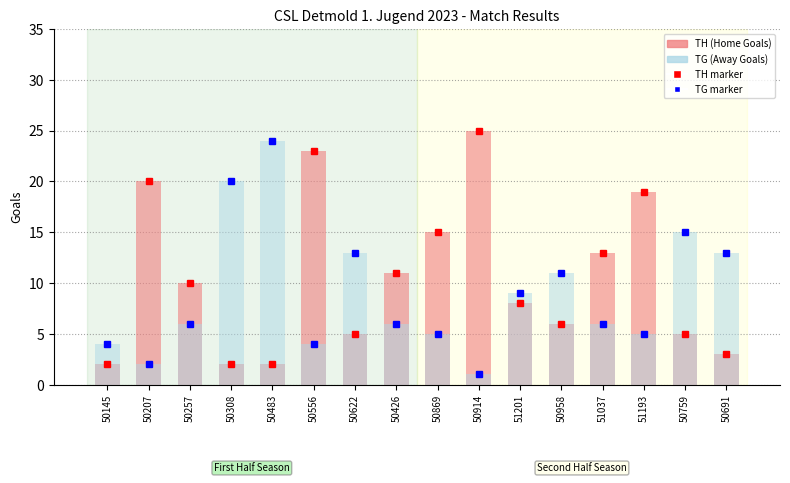

What is the value of the TH (Home Goals) bar at the 16th from the left?

3